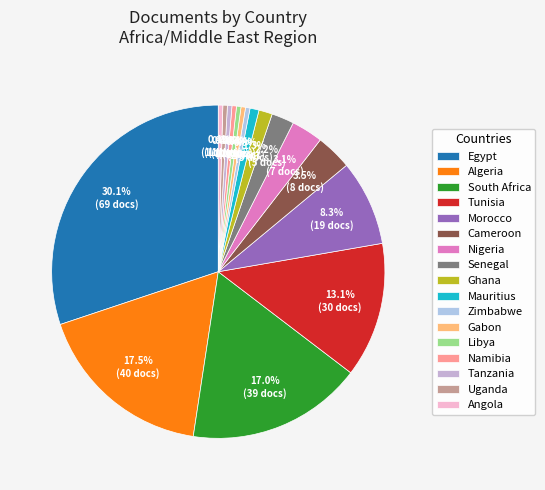

How many segments does this pie chart have?

17